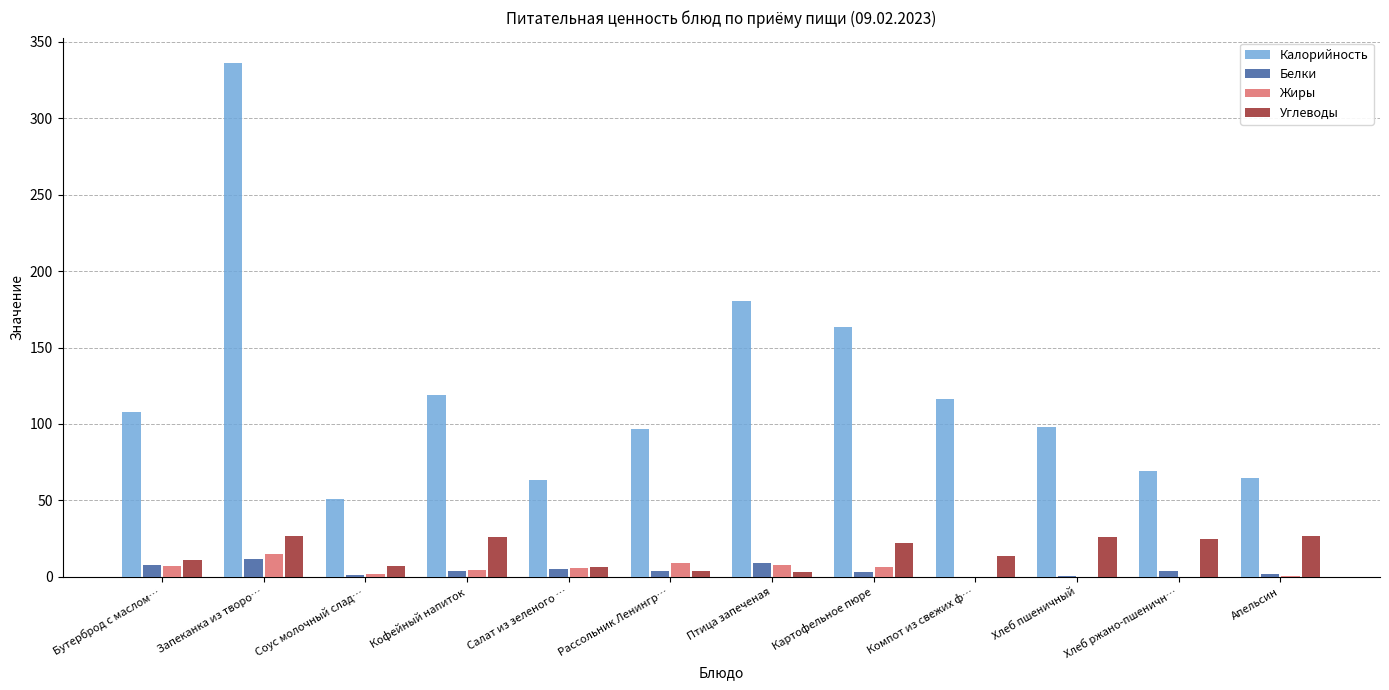

How many groups of bars are there?

12